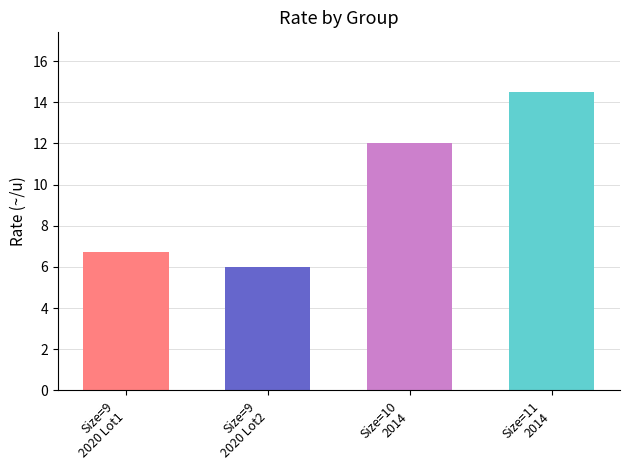

Between 10 (1200, 2014) and 9 (1100, 2020), which is larger?

10 (1200, 2014)